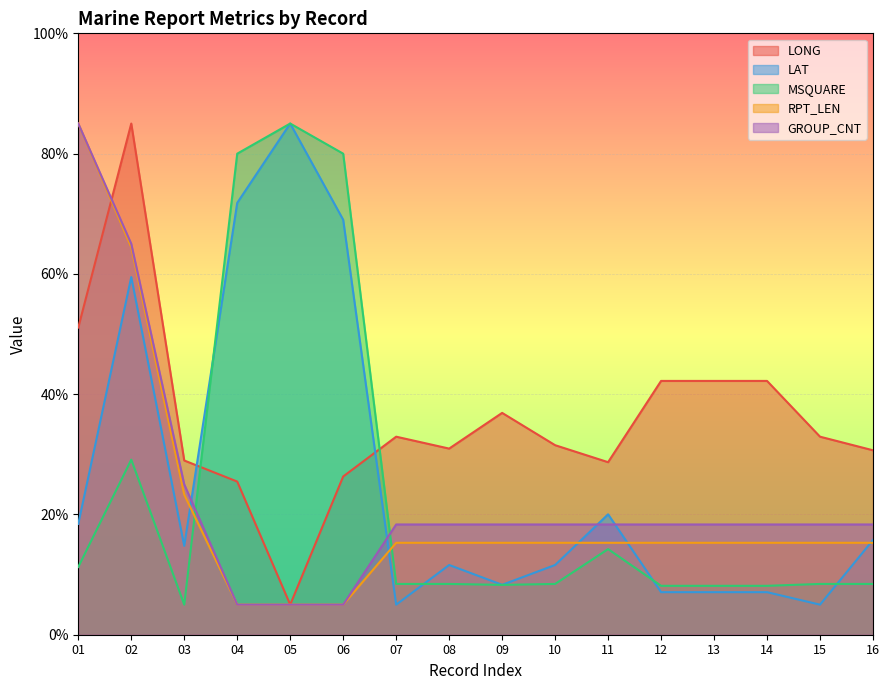

Which series has the largest total across all categories?

LONG